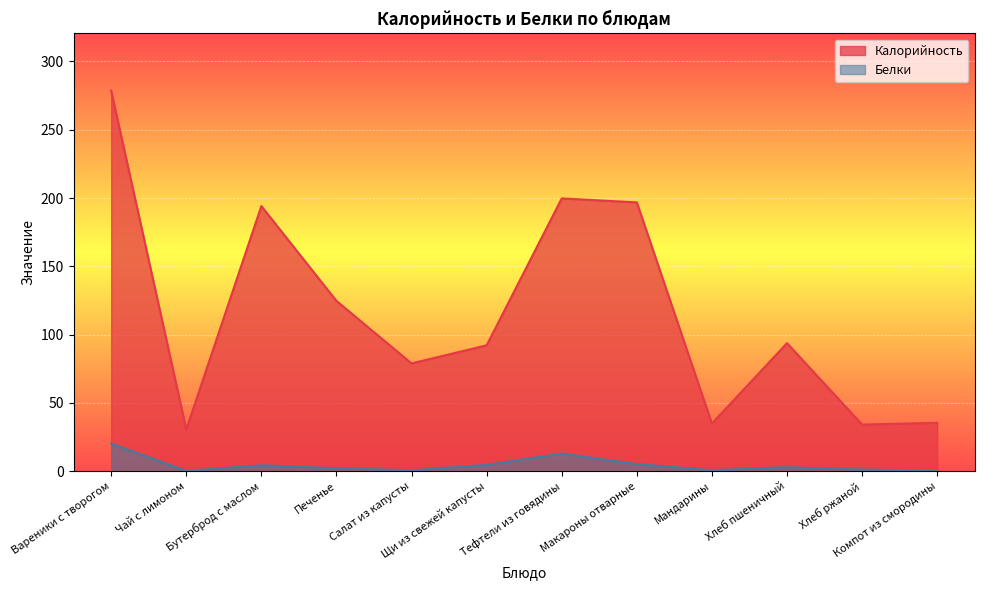

Is the value of Калорийность at Бутерброд с маслом greater than the value of Белки at Щи из свежей капусты?

Yes